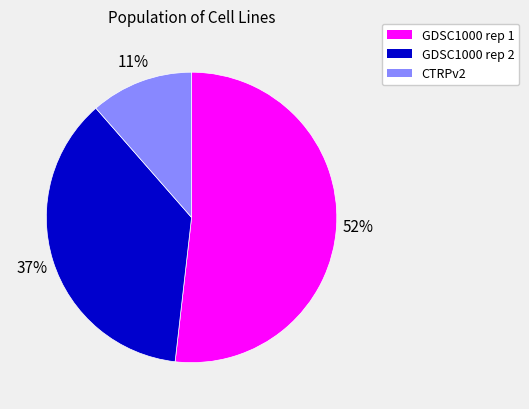

Approximately how many times larger is the value at GDSC1000 rep 2 compared to GDSC1000 rep 1?

0.7